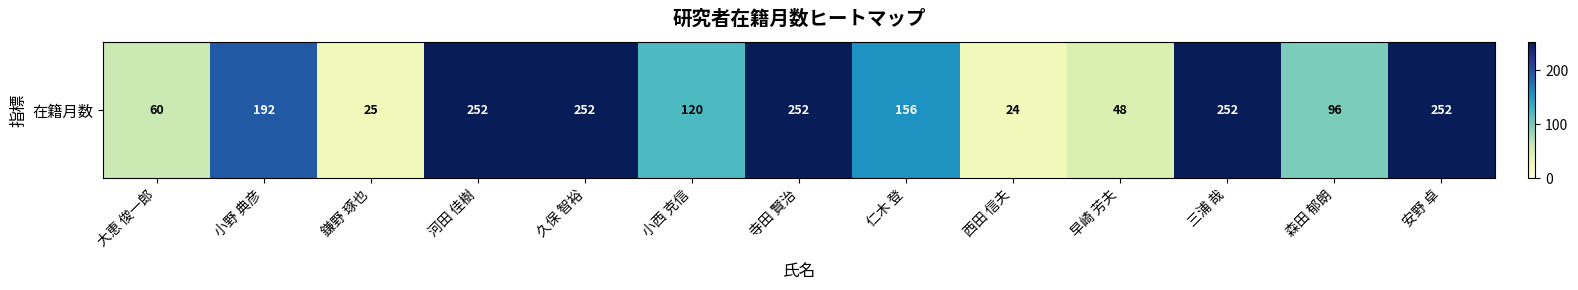

The value at 小西 克信 is 120. True or false?

True